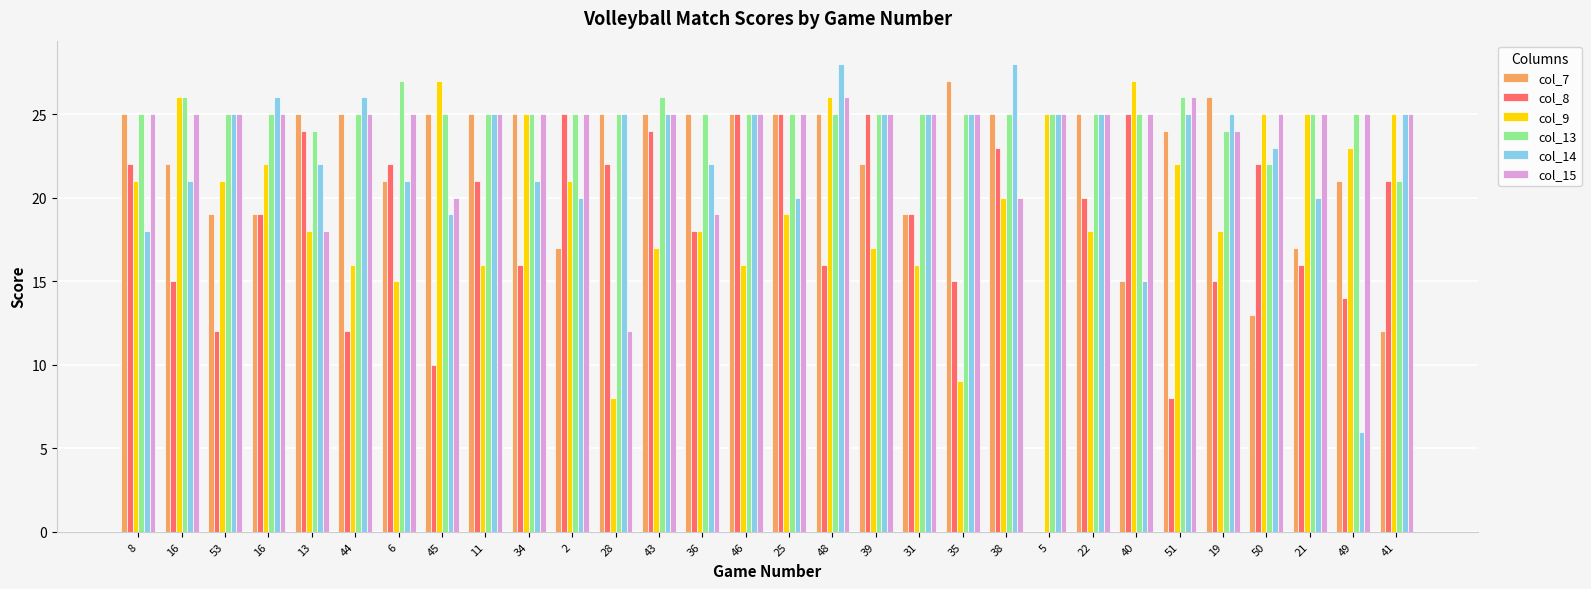

What are all the series names shown in the legend?

col_7, col_8, col_9, col_13, col_14, col_15